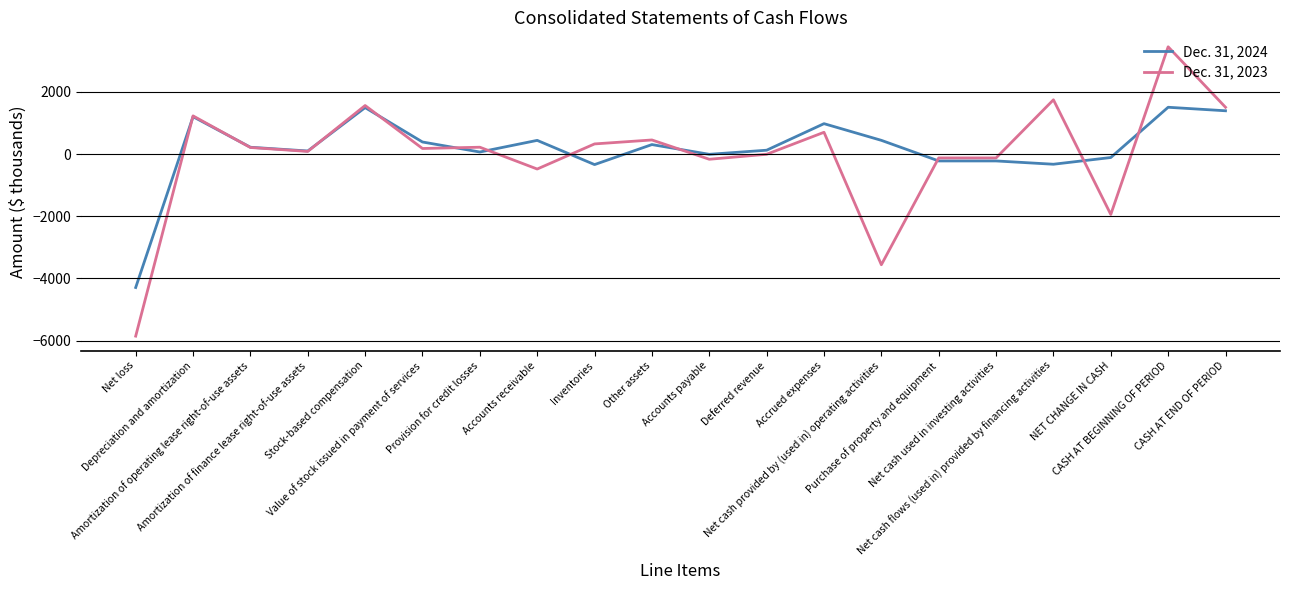

Rank the series by their maximum value, from lowest to highest.

Dec. 31, 2024, Dec. 31, 2023